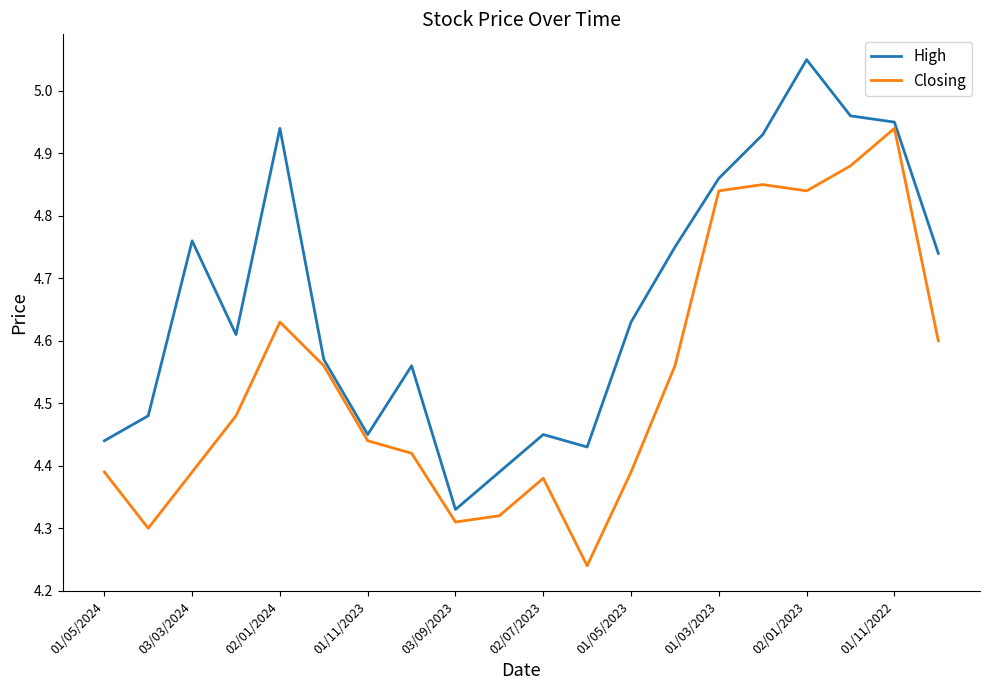

Which series has the largest total across all categories?

High